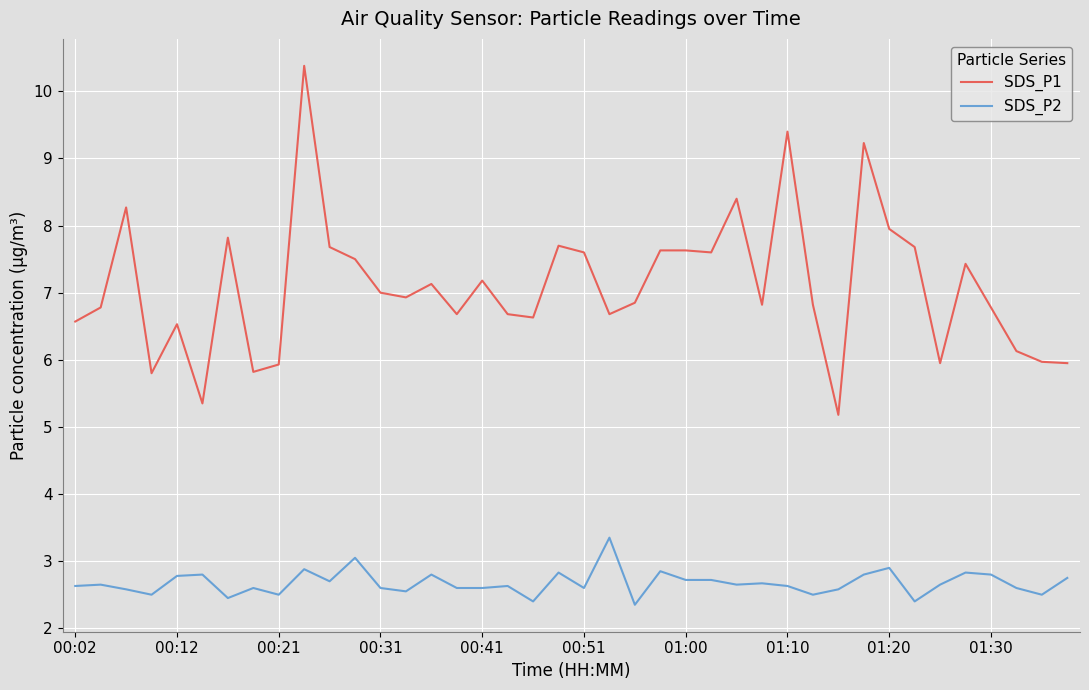

Which series has the widest spread of values?

SDS_P1